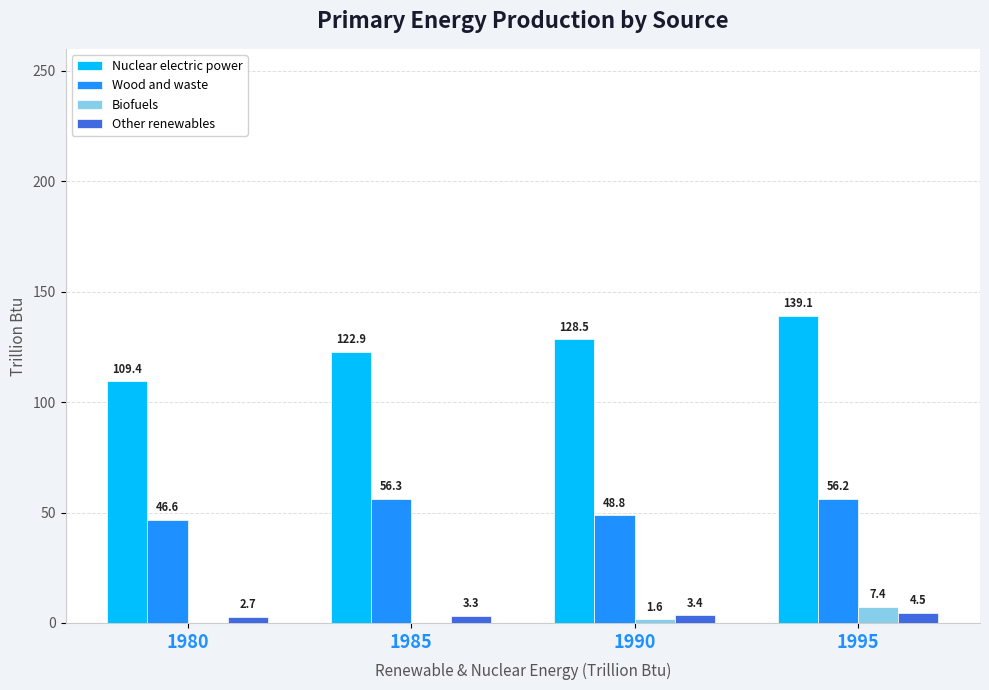

Where does the Wood and waste series first go above 56?

1985